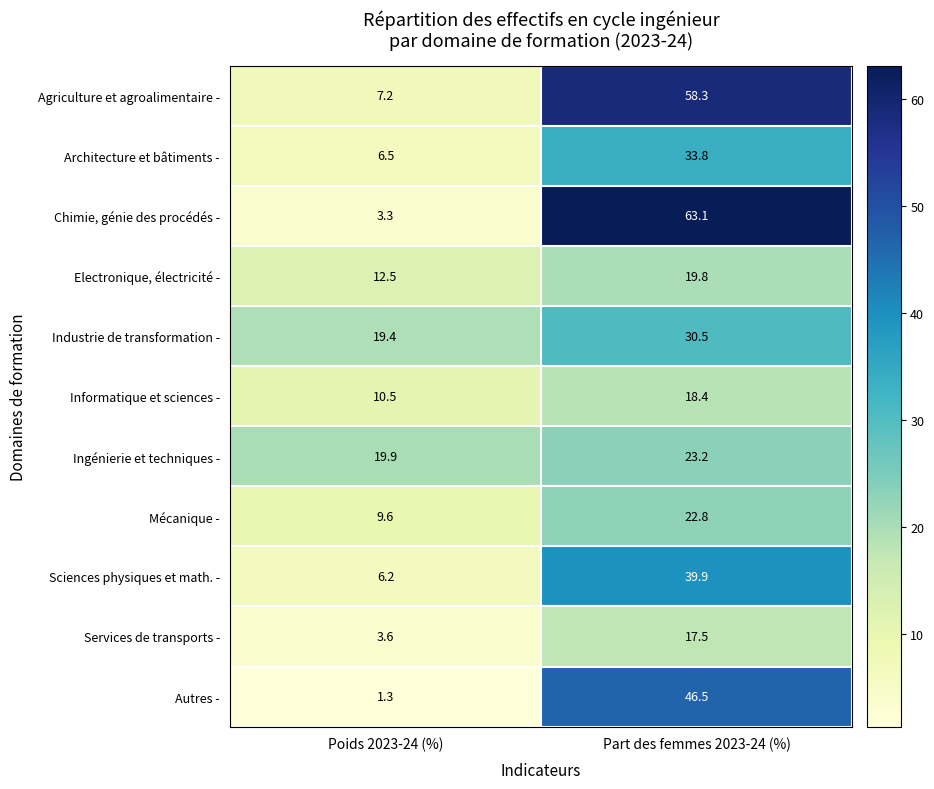

What is the total value across all series at Part des femmes 2023-24 (%)?

373.8